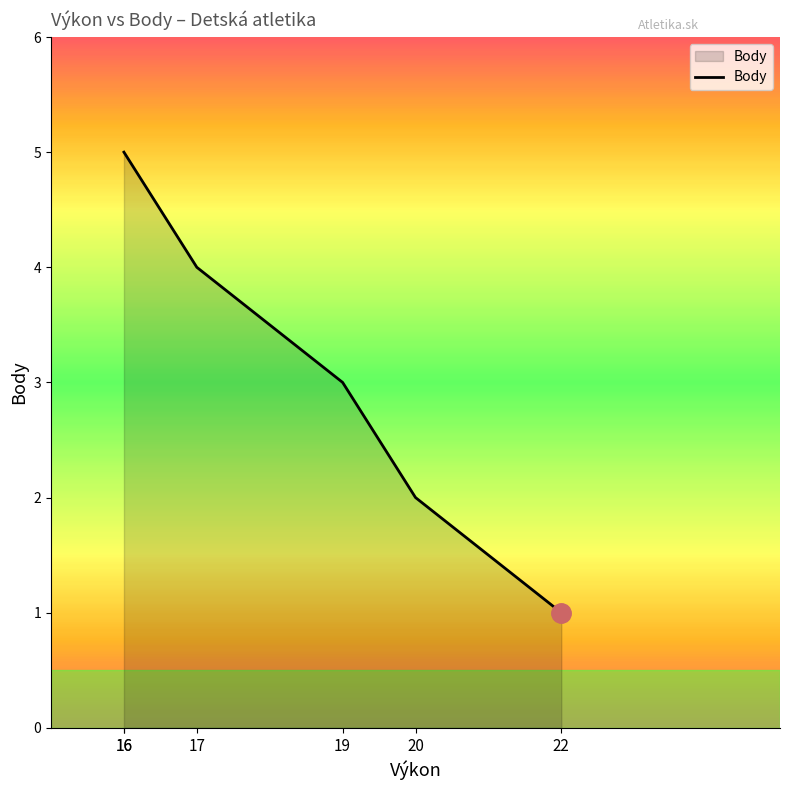

What is the sum of all values?

20